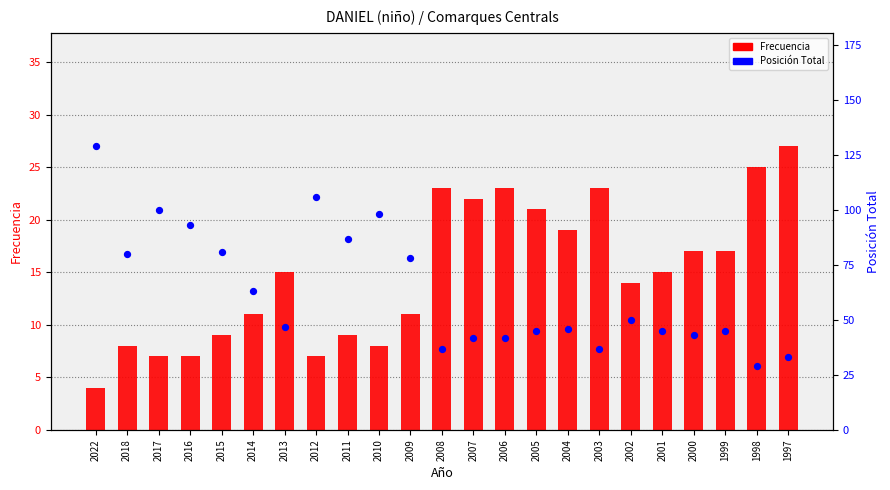

Which series has the largest Y range (max minus min)?

Posición Total